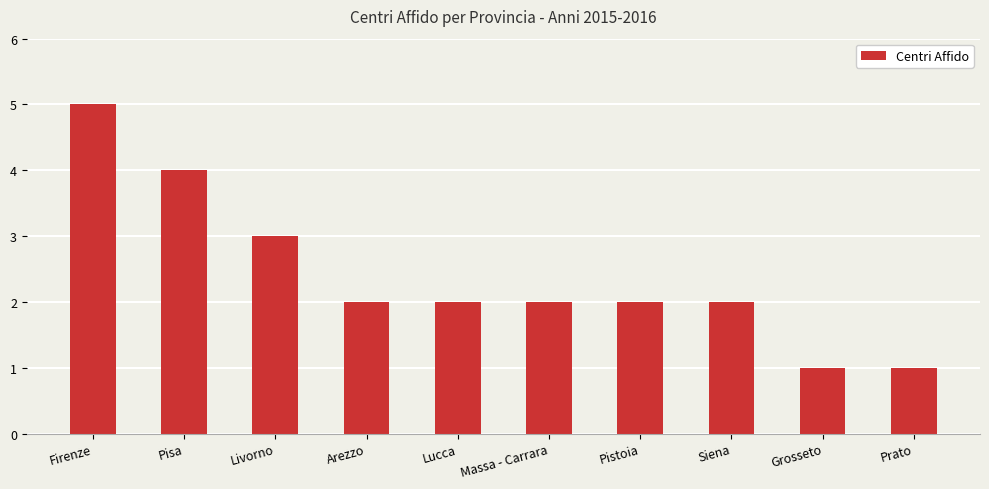

The value at Lucca is 2. True or false?

True